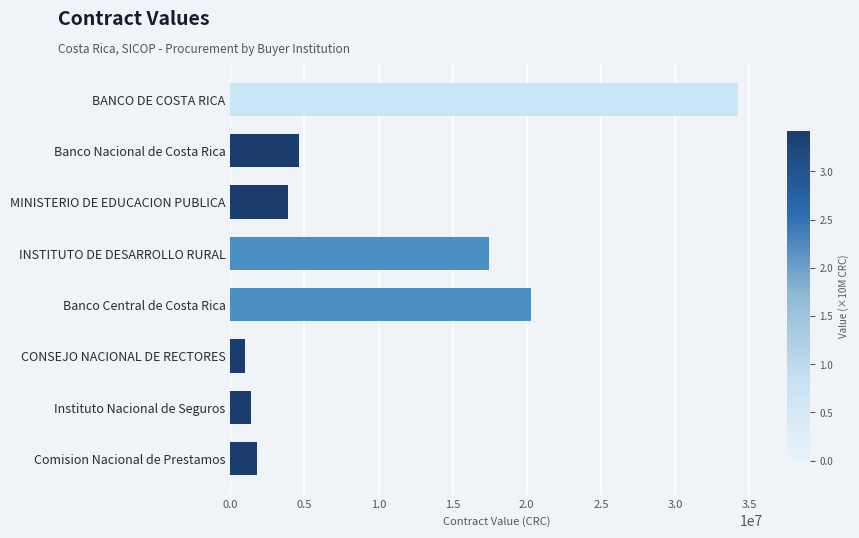

Is it true that the value at MINISTERIO DE EDUCACION PUBLICA is 1990435.2?

False